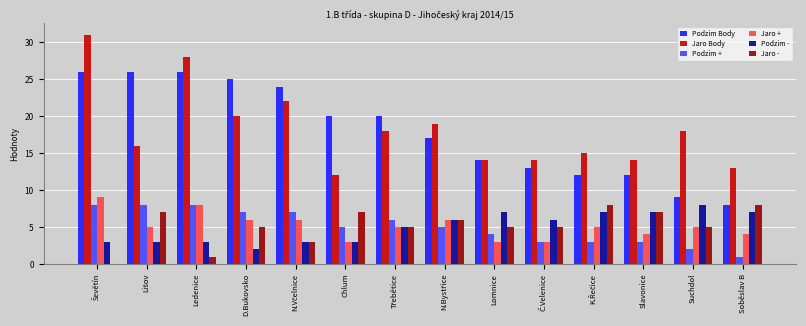

What are all the series names shown in the legend?

Podzim Body, Jaro Body, Podzim +, Jaro +, Podzim -, Jaro -